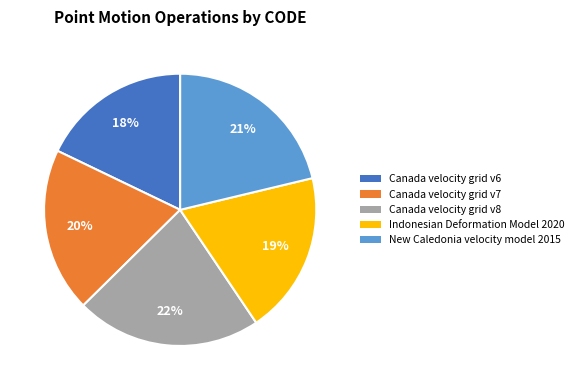

The Canada velocity grid v7 slice represents 30% of the pie. True or false?

False